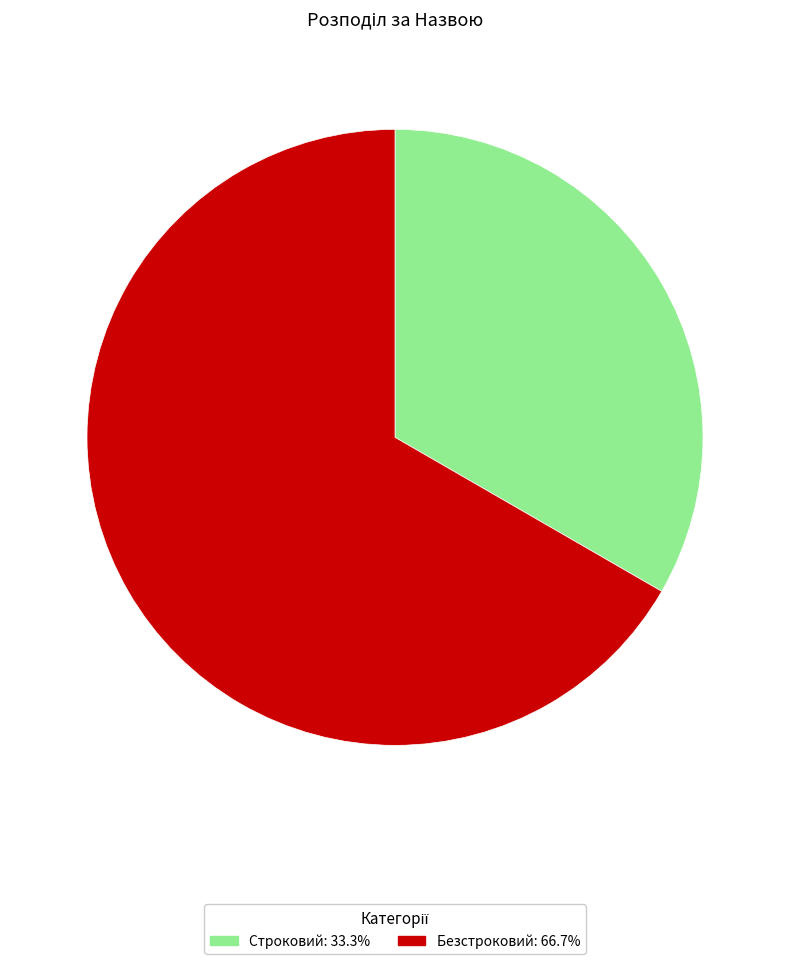

Which category has the biggest portion of the pie?

Безстроковий